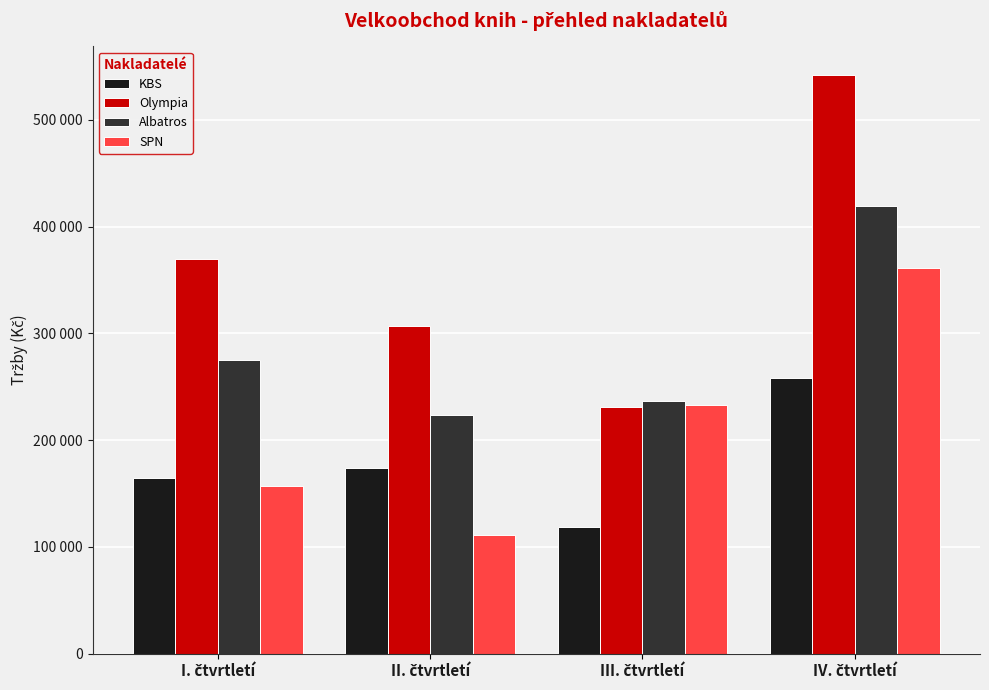

Between II. čtvrtletí and IV. čtvrtletí, which series saw the biggest shift?

SPN